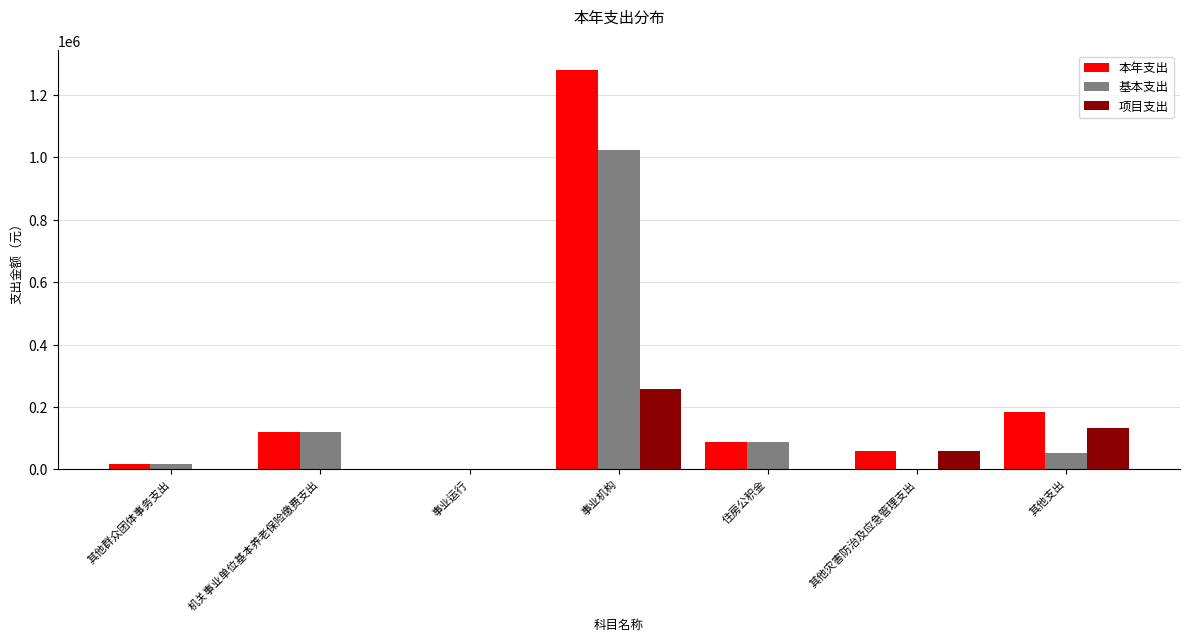

Which series changed the most between 事业运行 and 其他支出?

本年支出